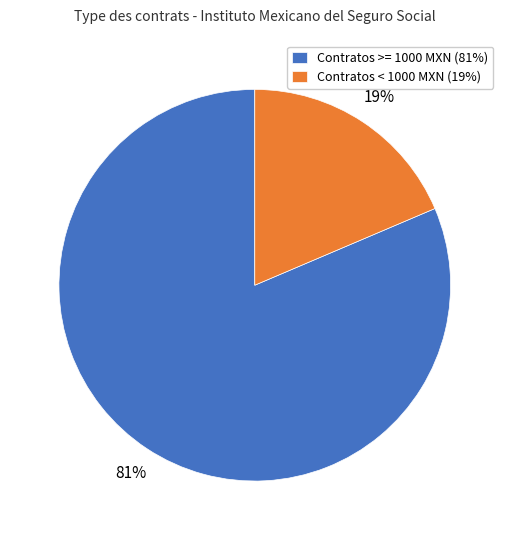

Which slice is the largest?

Contratos >= 1000 MXN (81%)